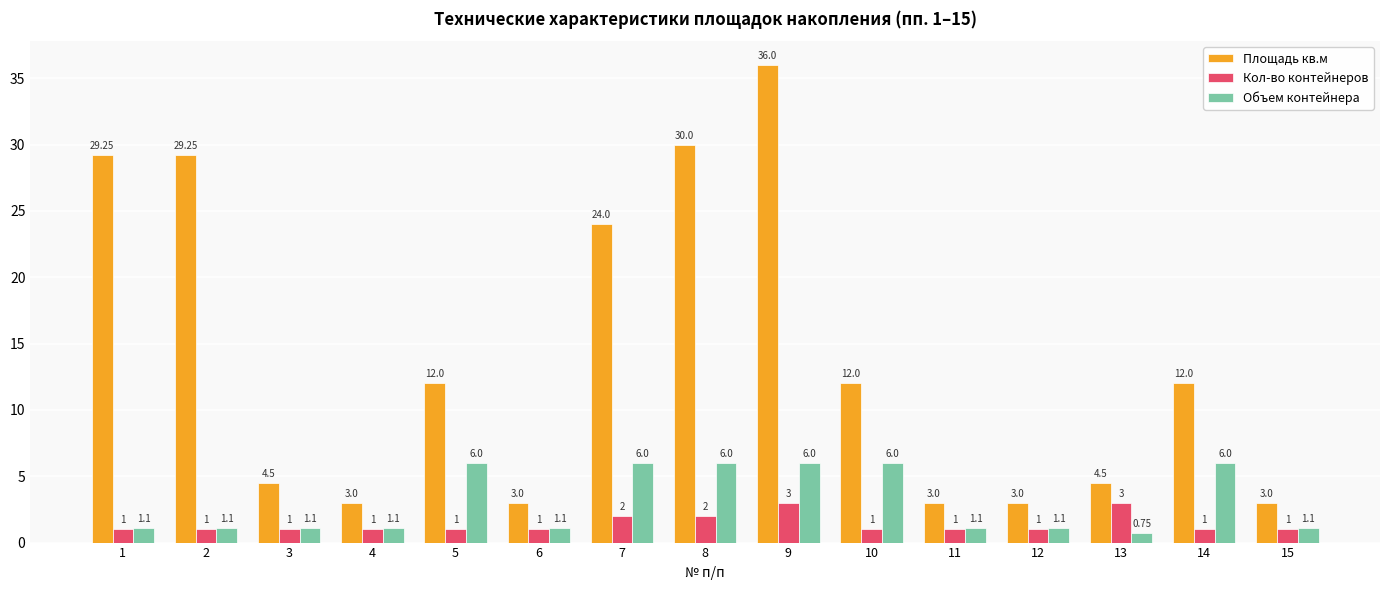

True or false: Объем контейнера has a value of 1.1 at 2.

True